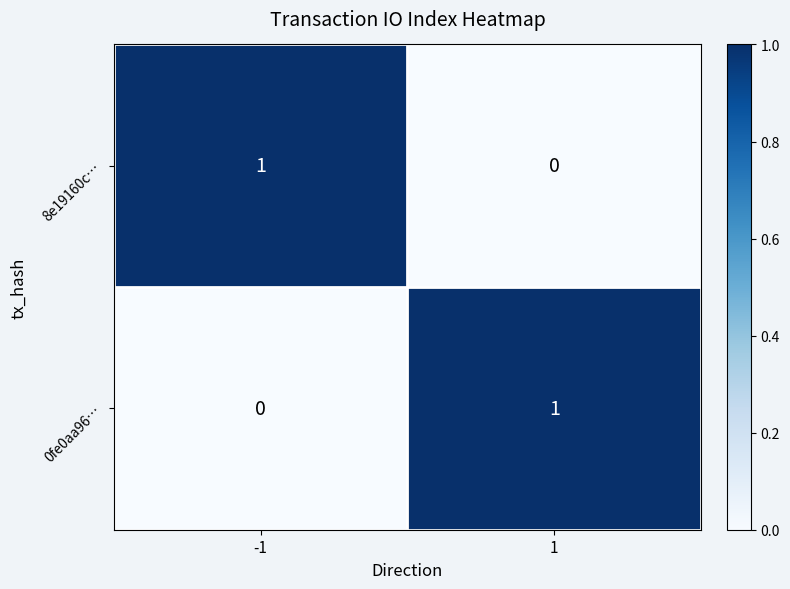

True or false: 8e19160c… has a value of 0 at 1.

True